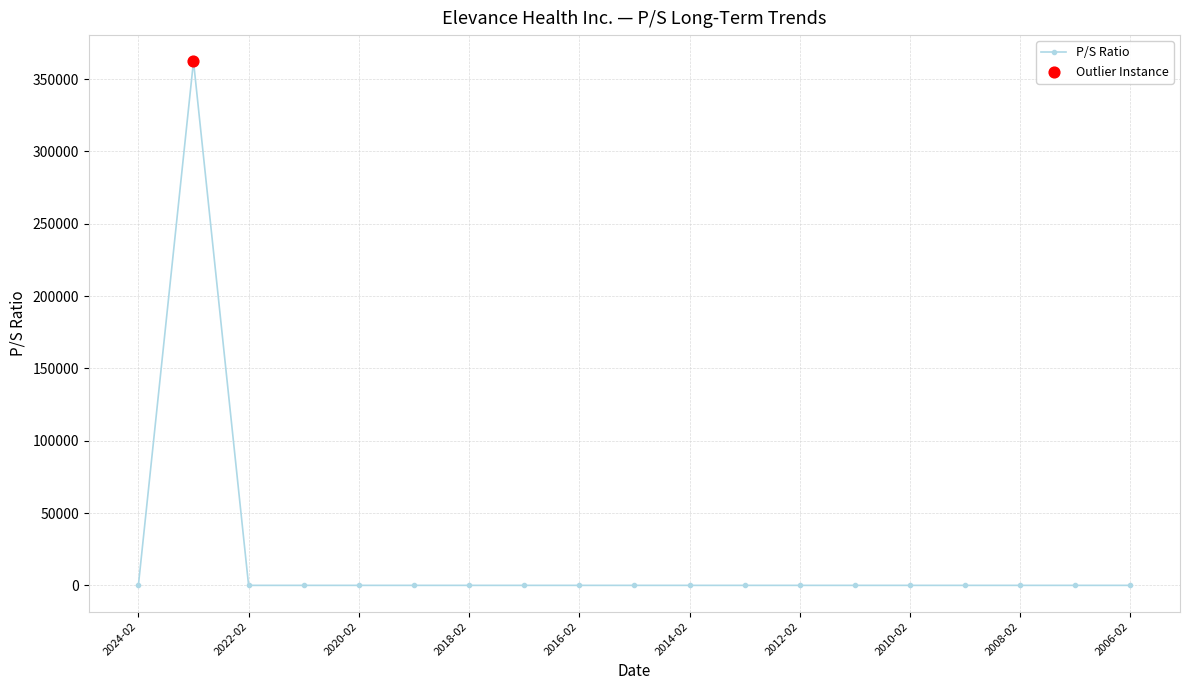

True or false: there are more than 1 points higher than both neighbors.

True